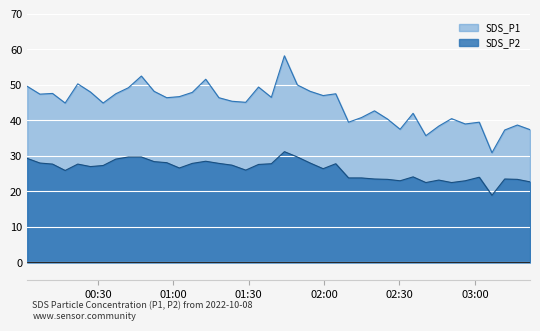

Which series has the largest total across all categories?

SDS_P1